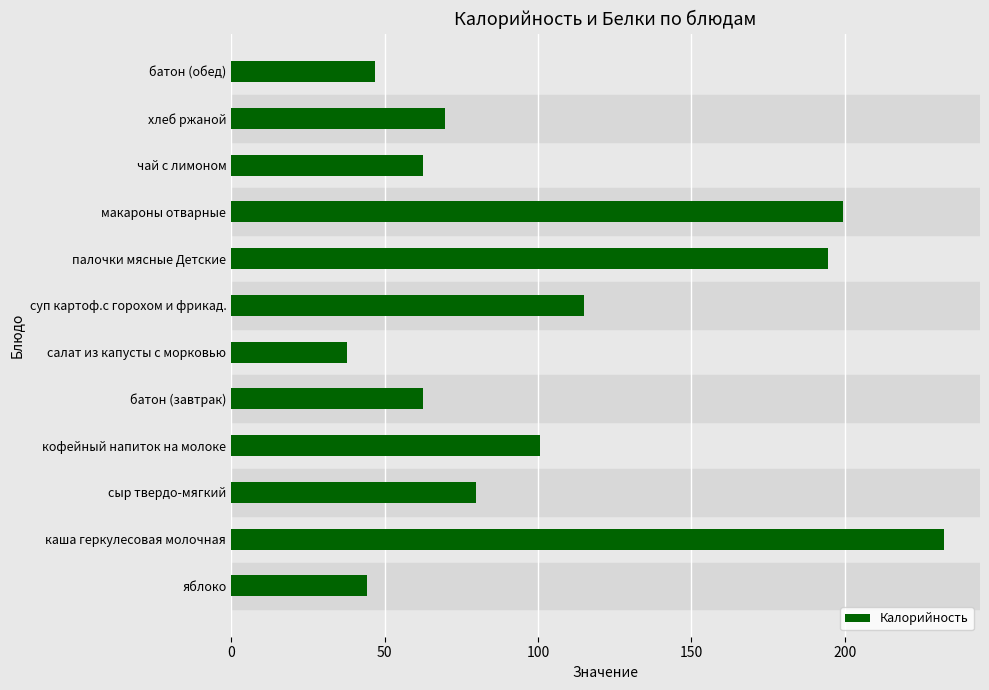

Reading top to bottom, what are all the values shown in this chart?

46.9	69.6	62.5	199.5	194.6	114.9	37.8	62.5	100.6	79.8	232.4	44.4